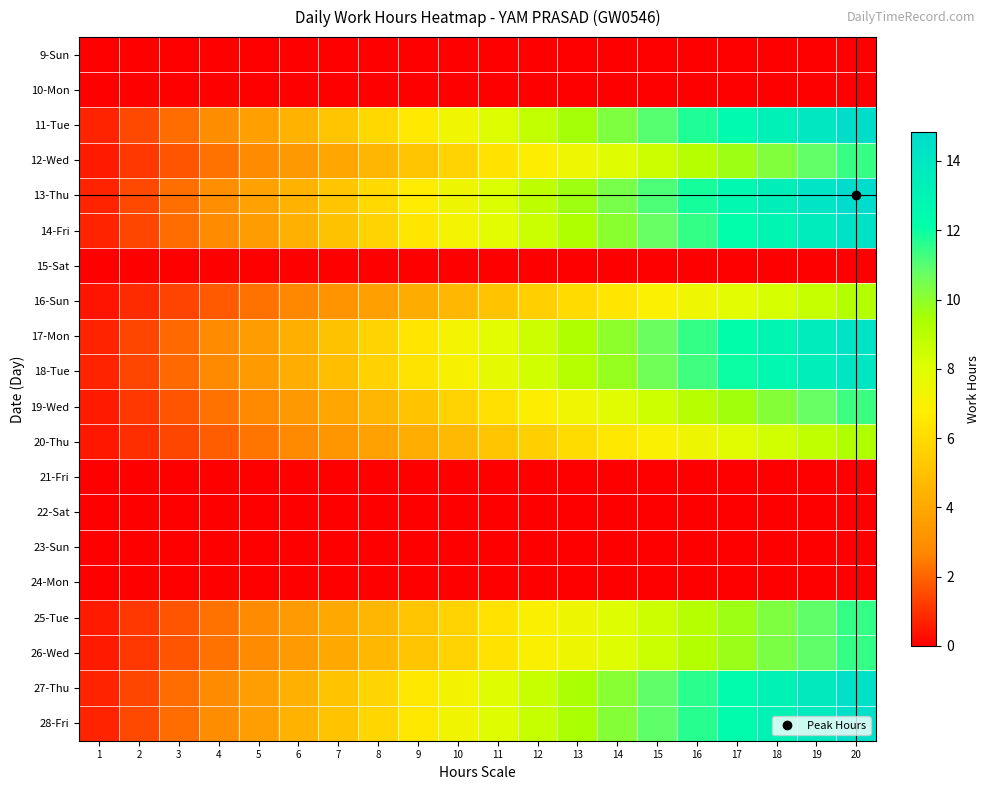

At 15, list the series in order from smallest to largest.

9-Sun, 10-Mon, 15-Sat, 21-Fri, 22-Sat, 23-Sun, 24-Mon, 16-Sun, 20-Thu, 19-Wed, 12-Wed, 25-Tue, 26-Wed, 18-Tue, 17-Mon, 14-Fri, 27-Thu, 28-Fri, 11-Tue, 13-Thu